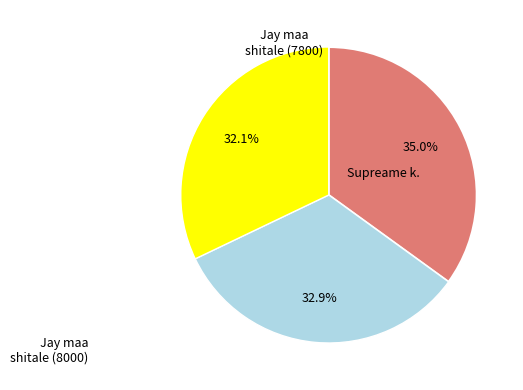

Does any single category account for the majority?

No